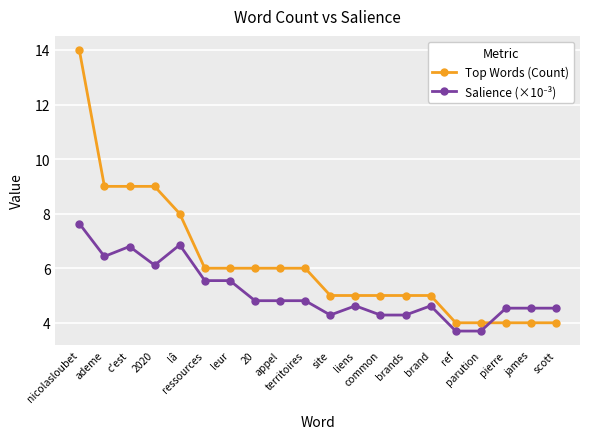

Which series has the largest total across all categories?

Top Words (Count)